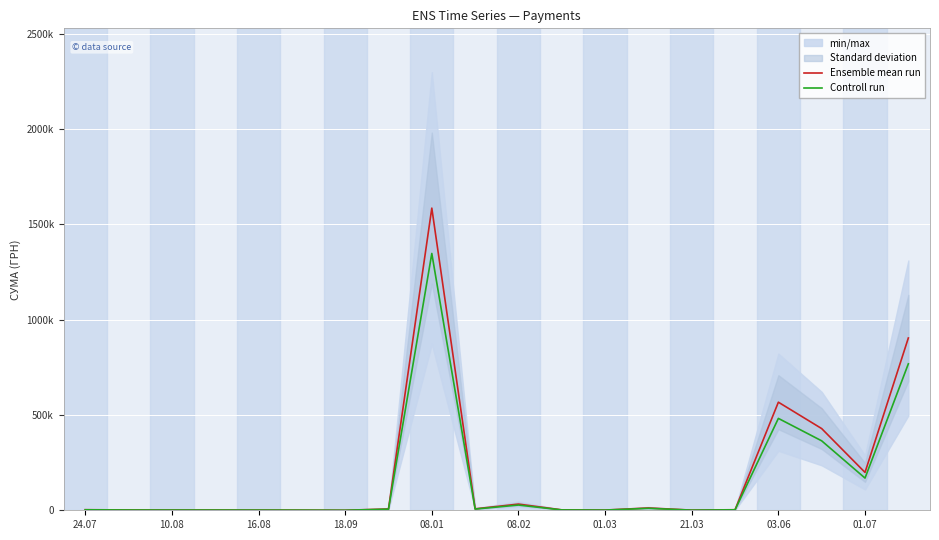

The Controll run series shows 768248.0 at 19. True or false?

True